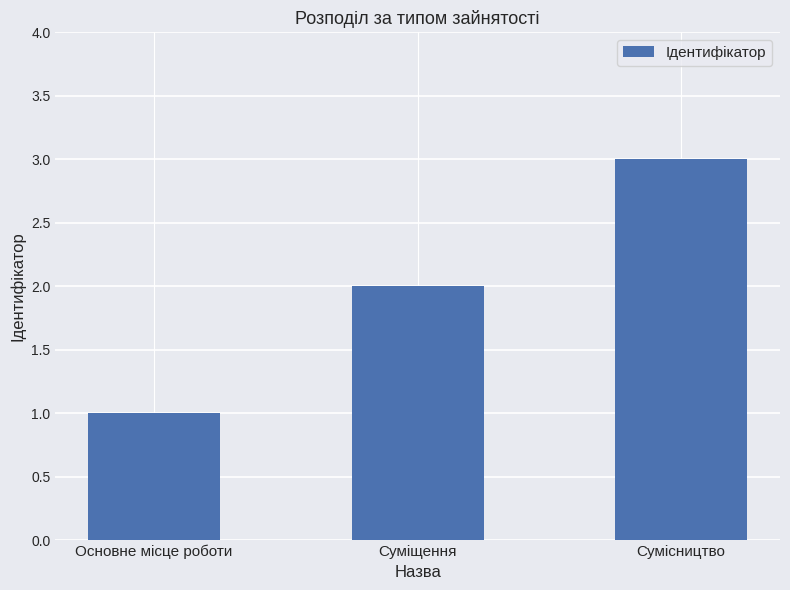

What is the ratio of the value at Суміщення to the value at Основне місце роботи?

2.0